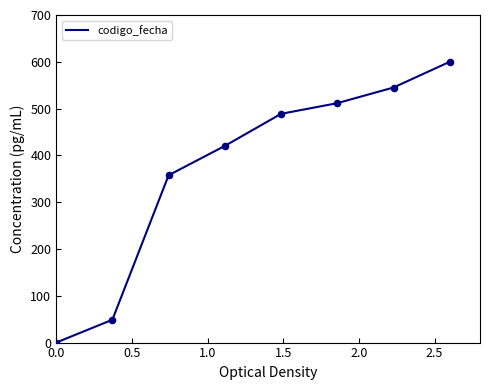

What is the sum of all values?

2972.1